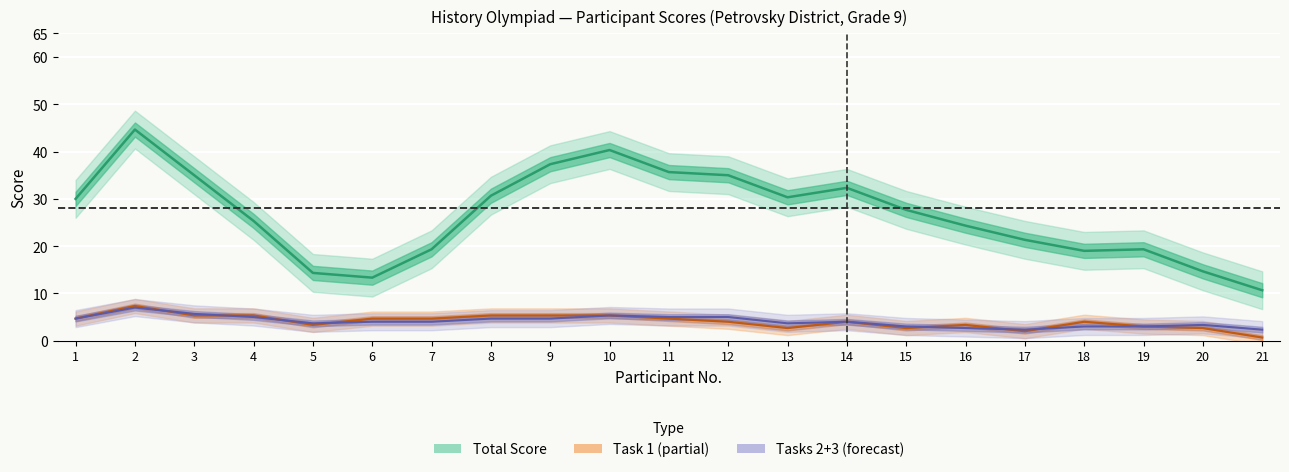

At which category is the sum across all series the highest?

2